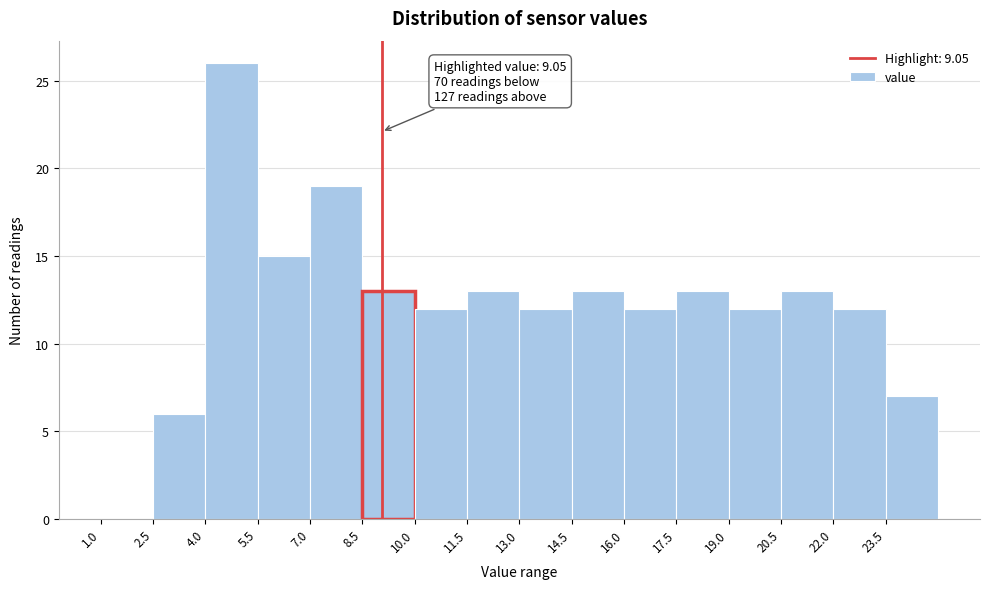

Over which range of the x-axis is the bar tallest?

4.0 to 5.5